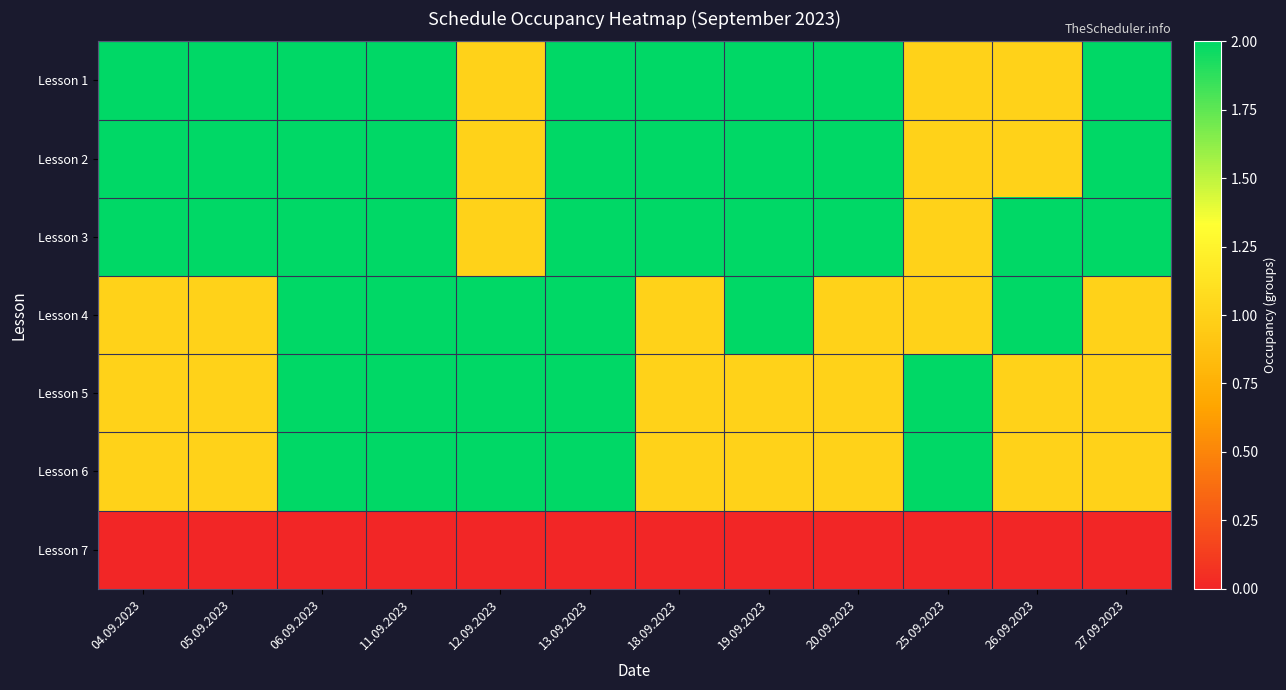

At which category is the sum across all series the highest?

06.09.2023